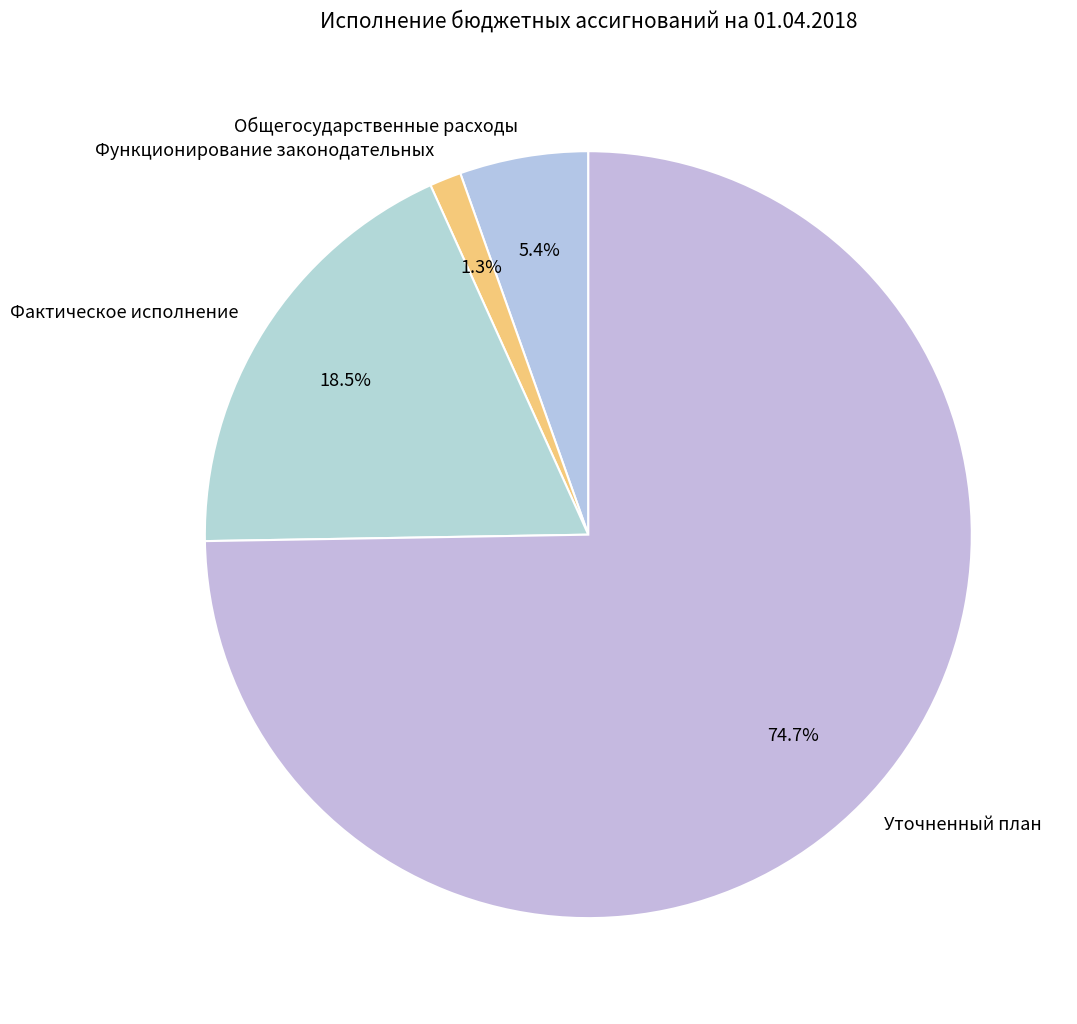

The Фактическое исполнение slice represents 30% of the pie. True or false?

False